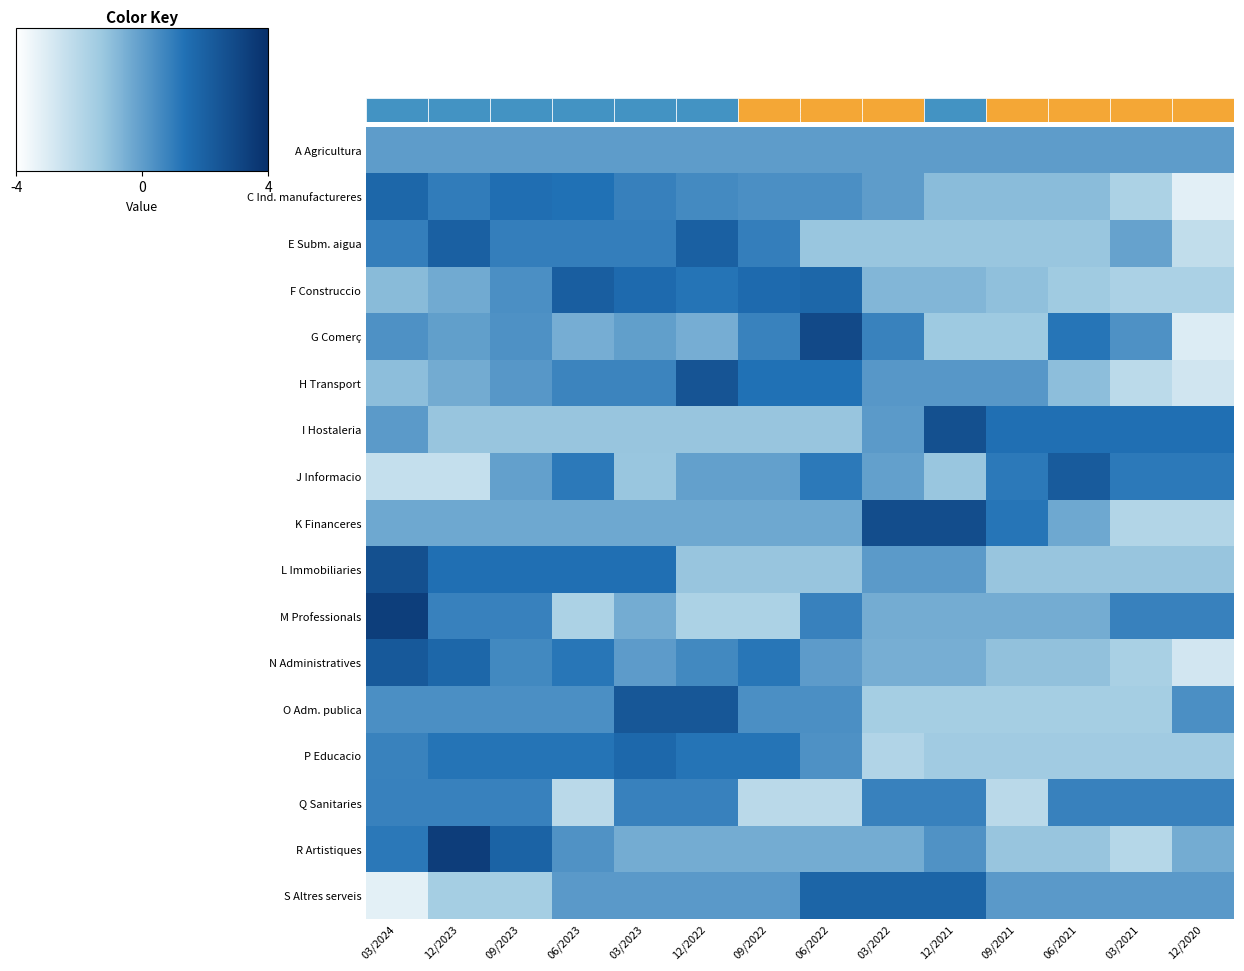

Which series has the largest range (max minus min)?

G Comerç